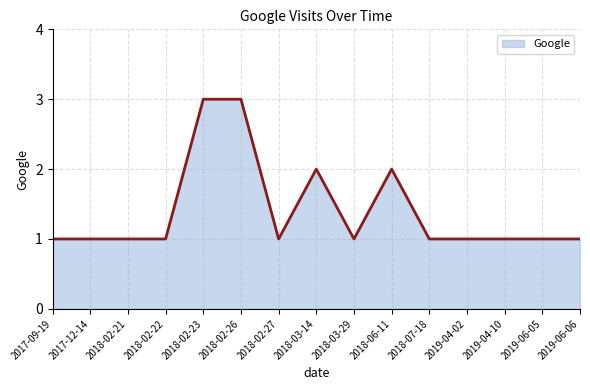

Approximately how many times larger is the value at 2018-02-22 compared to 2018-03-14?

0.5